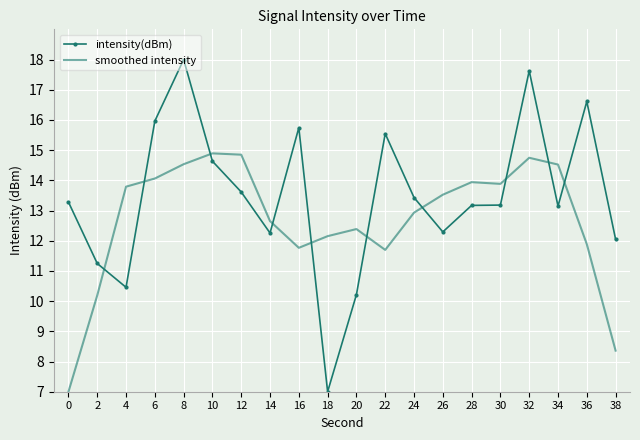

What is the difference between the maximum and minimum values in the smoothed intensity series?

7.9